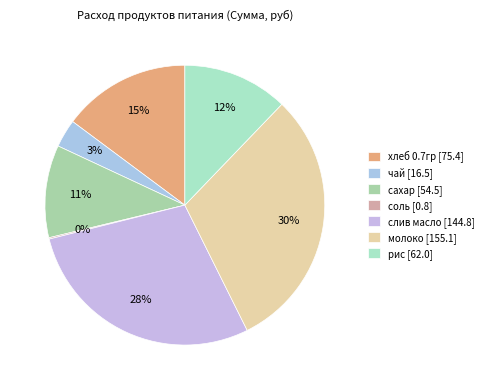

Which has a higher value, слив масло or сахар?

слив масло